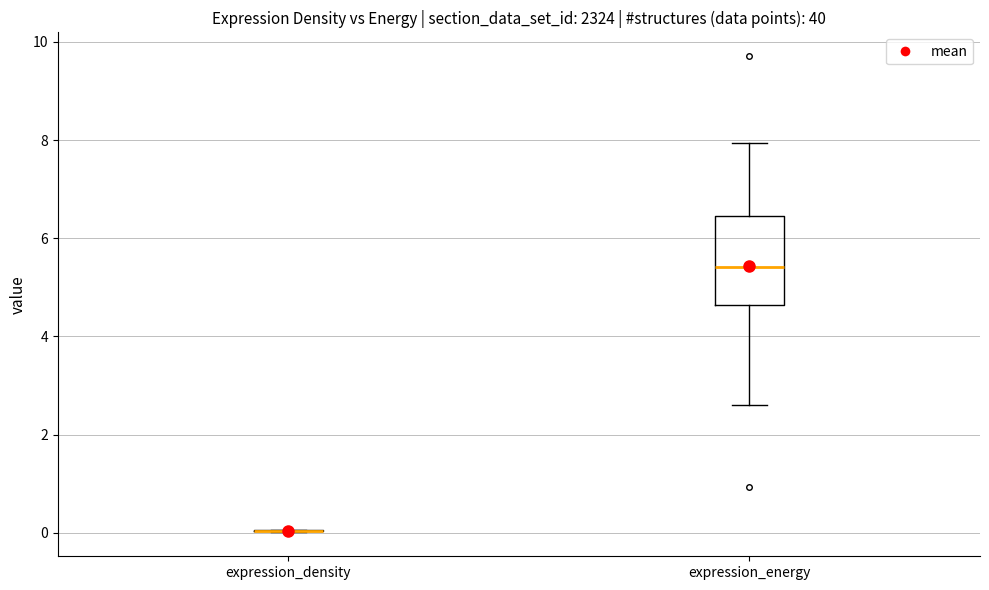

Which box is the tallest, from its lower edge to its upper edge?

expression_energy